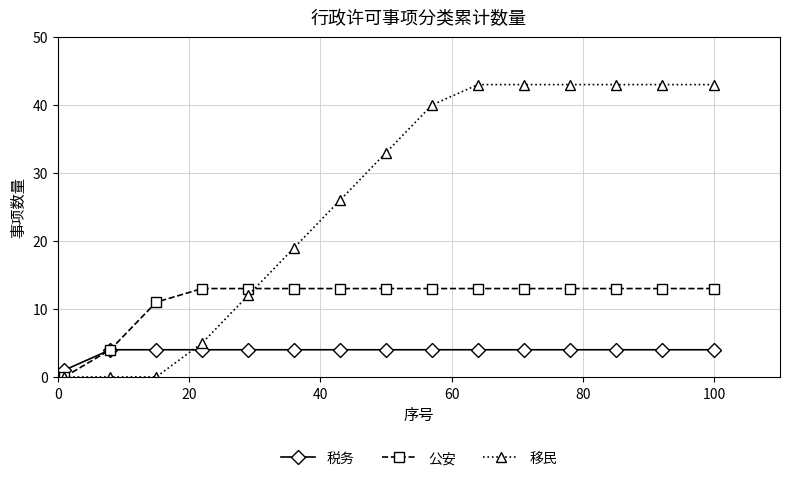

At how many categories does at least one series exceed 27?

8